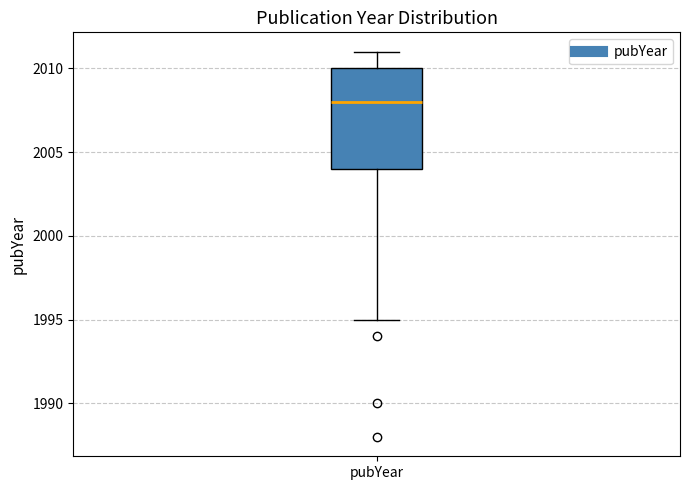

Read this box plot against the y-axis: the position of the median line, the range covered by the box, and the ends of both whiskers. The values are not printed on the chart, so give them approximately, as read against the axis.

median 2008, box 2004 to 2010, whiskers 1995 to 2011